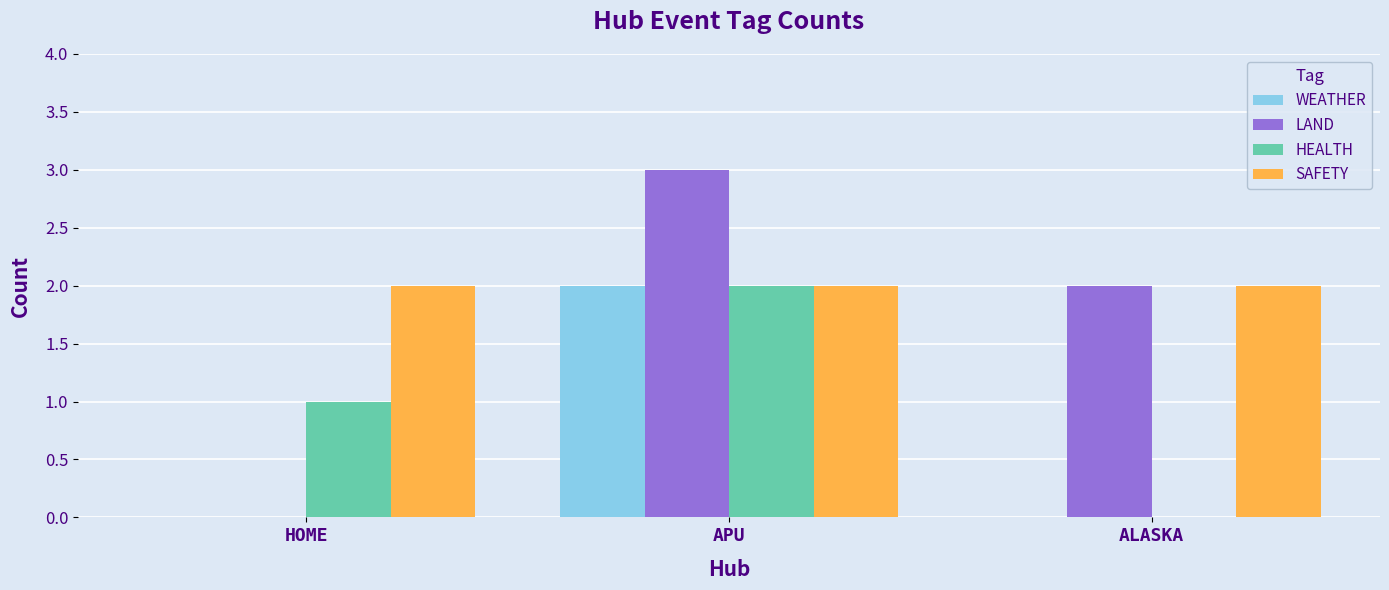

What value does the LAND series have at APU?

3